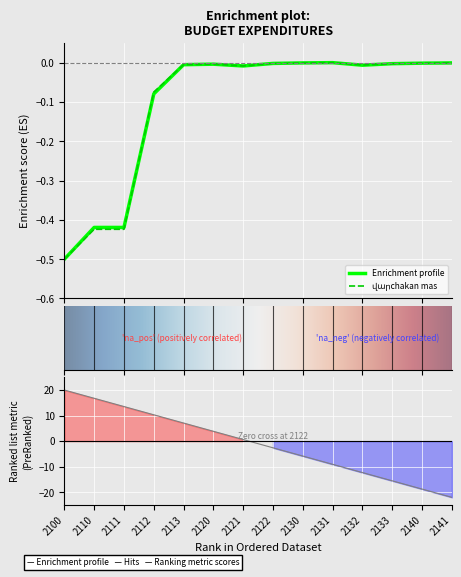

Reading left to right, list all the values displayed in this chart.

Ընդամենը (ս.7+ս.8): 2100=-0.5	2110=-0.4	2111=-0.4	2112=-0.1	2113=-0.0	2120=-0.0	2121=-0.0	2122=-0.0	2130=-0.0	2131=-0.0	2132=-0.0	2133=-0.0	2140=-0.0	2141=-0.0
վարչական մաս: 2100=-0.5	2110=-0.4	2111=-0.4	2112=-0.1	2113=-0.0	2120=-0.0	2121=-0.0	2122=-0.0	2130=-0.0	2131=-0.0	2132=-0.0	2133=-0.0	2140=-0.0	2141=-0.0